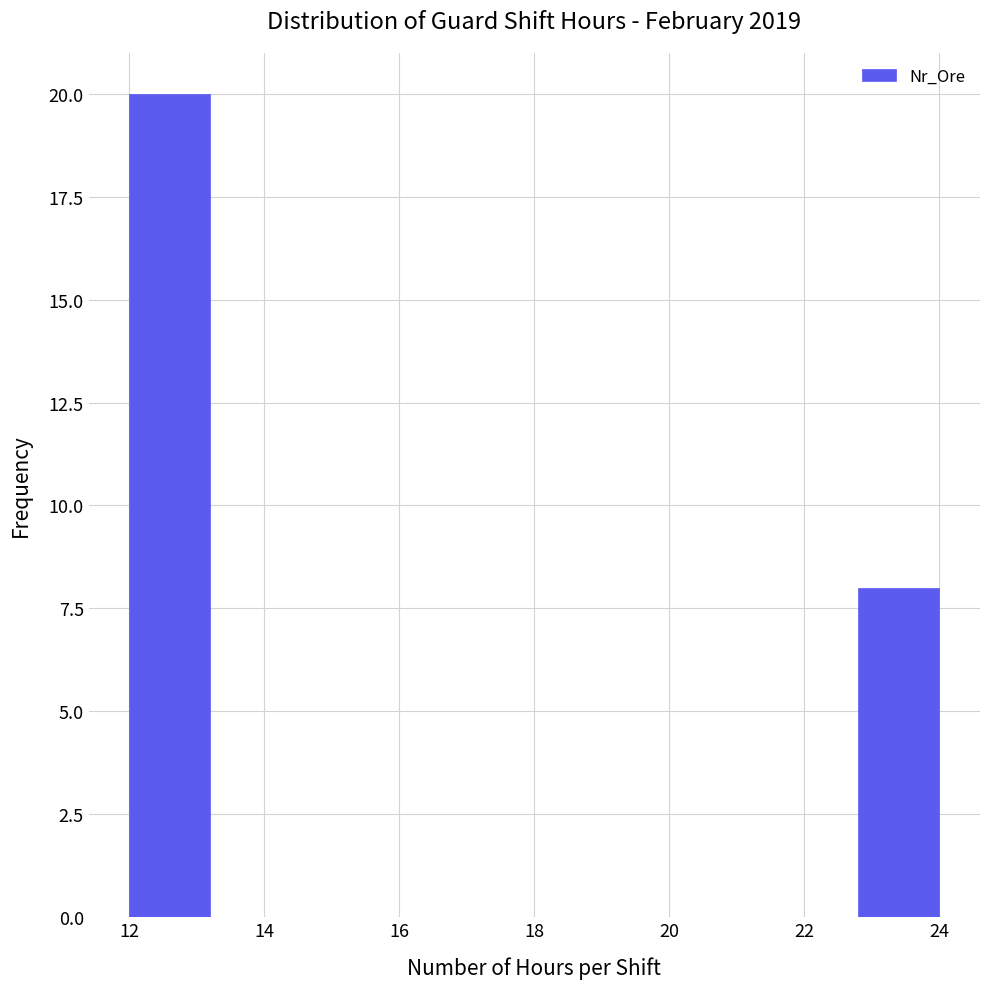

What is the height of the bar covering 12.0 to 13.2 on the x-axis? The values are not printed on the chart, so give them approximately, as read against the axis.

20